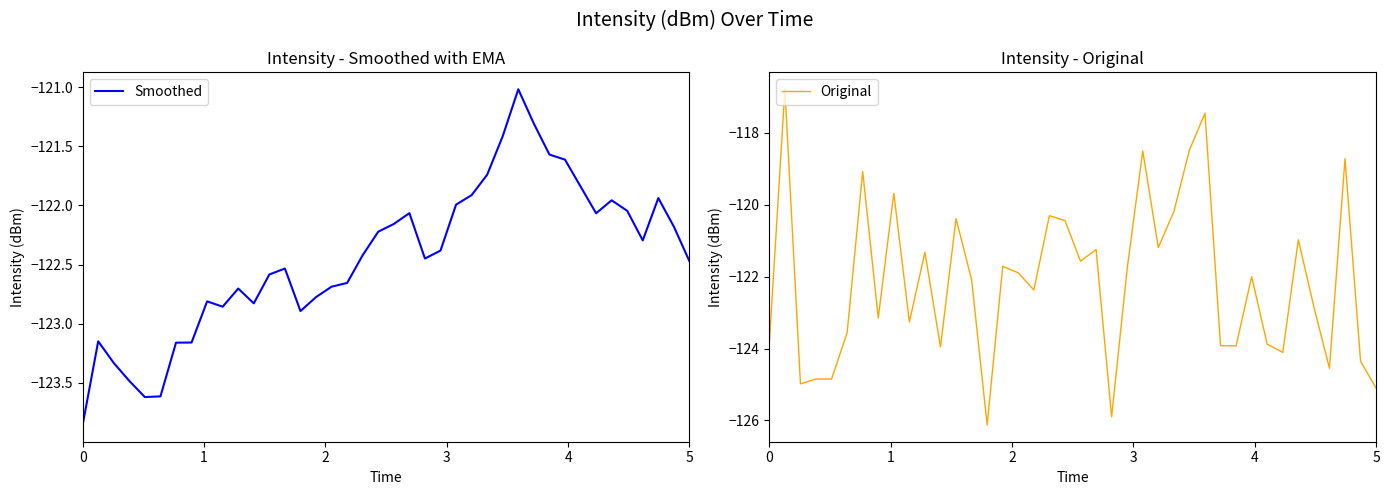

What are all the series names shown in the legend?

Smoothed, Original